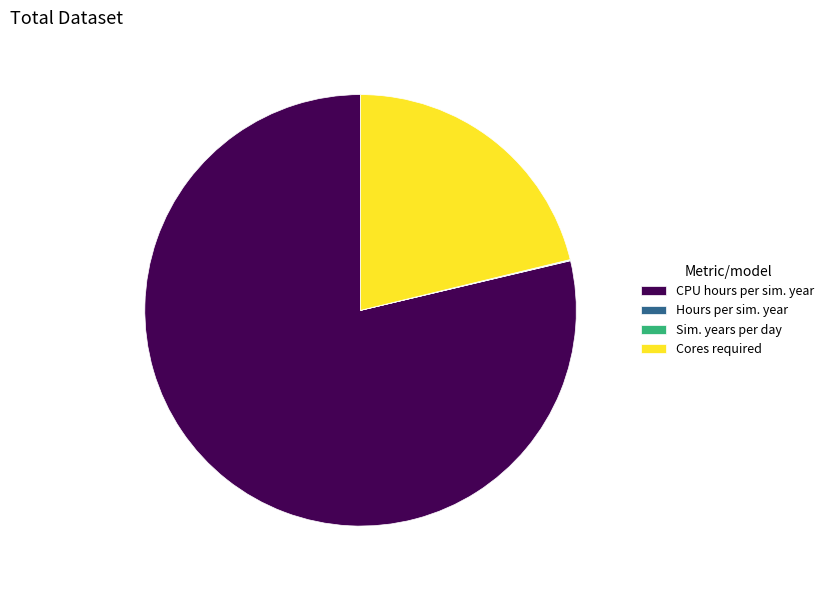

Approximately how many times larger is the value at Cores required compared to CPU hours per sim. year?

0.3